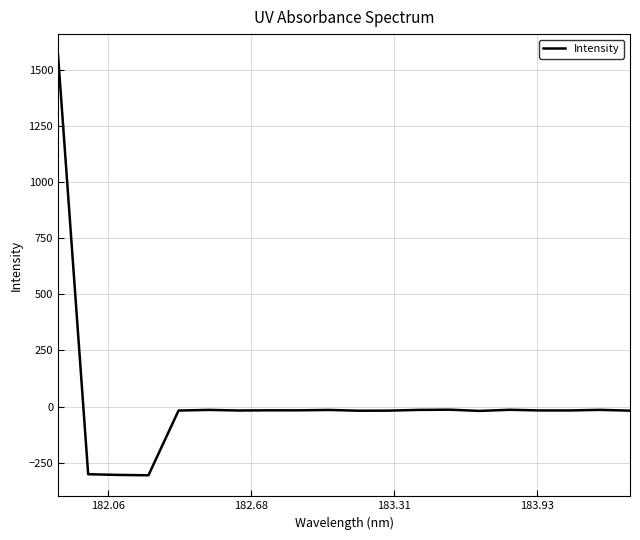

What is the difference between the maximum and minimum values?

1870.6